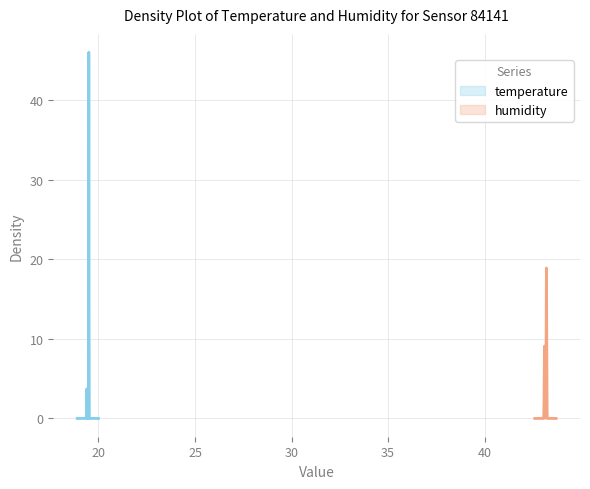

How many humidity values are between 43 and 44?

40